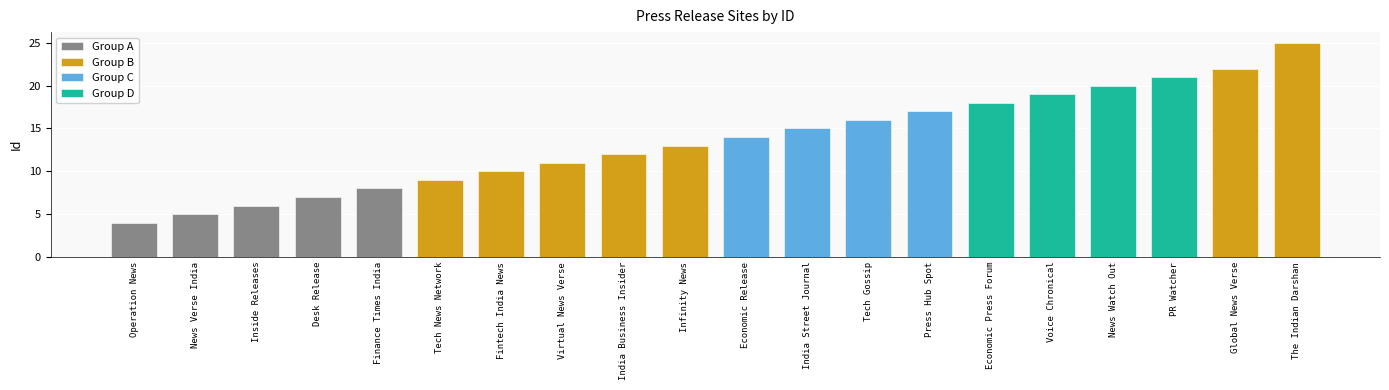

Reading left to right, list all the values displayed in this chart.

Operation News=4	News Verse India=5	Inside Releases=6	Desk Release=7	Finance Times India=8	Tech News Network=9	Fintech India News=10	Virtual News Verse=11	India Business Insider=12	Infinity News=13	Economic Release=14	India Street Journal=15	Tech Gossip=16	Press Hub Spot=17	Economic Press Forum=18	Voice Chronical=19	News Watch Out=20	PR Watcher=21	Global News Verse=22	The Indian Darshan=25